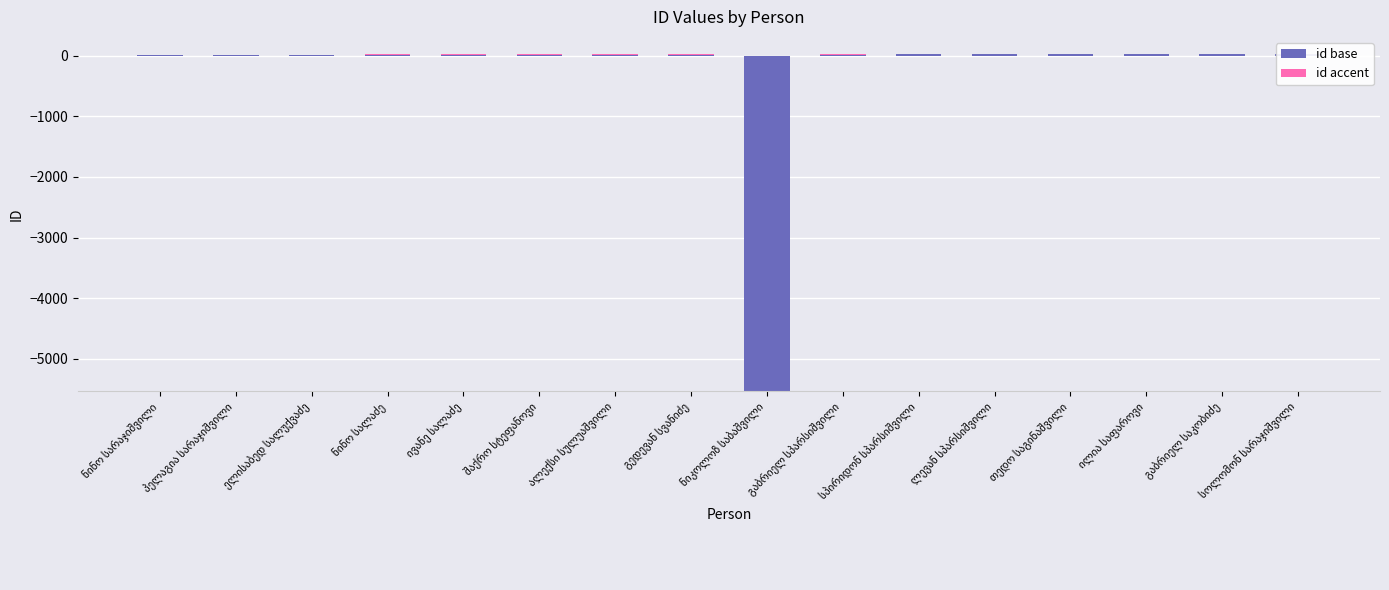

List the series in order of their peak value, highest first.

id base, id accent